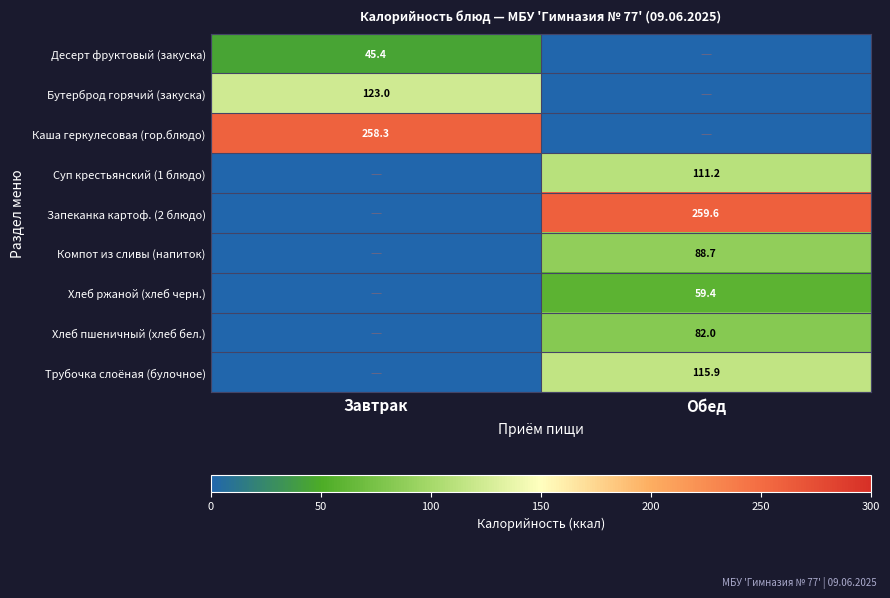

The value of Десерт фруктовый (закуска) at Завтрак is 45.4. True or false?

True